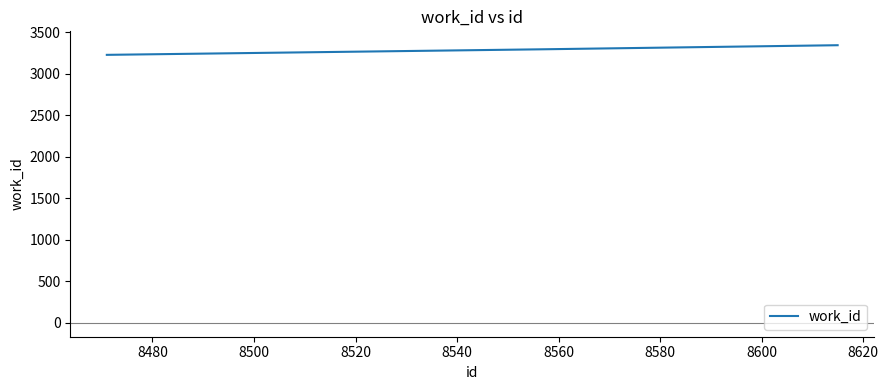

How many categories are shown in the chart?

3